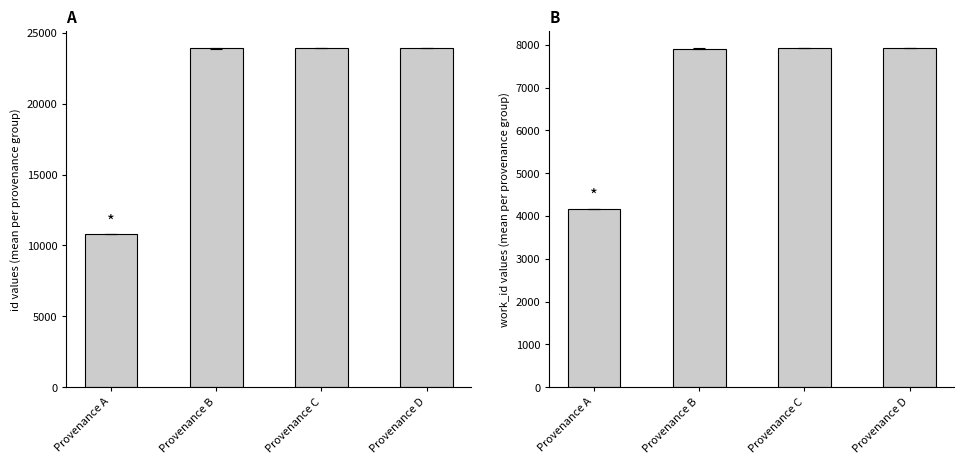

Are the bars grouped side by side (vs. stacked)?

Yes